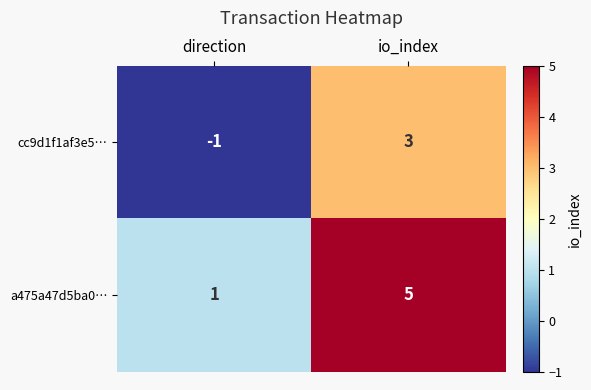

At which category is the sum across all series the highest?

io_index